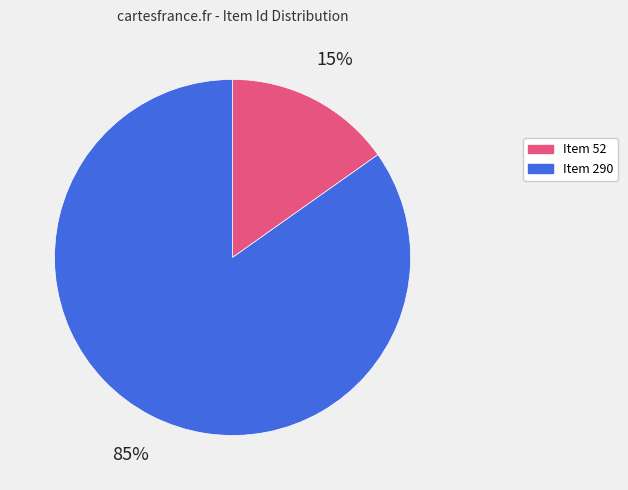

What is the largest slice in the pie chart?

Item 290